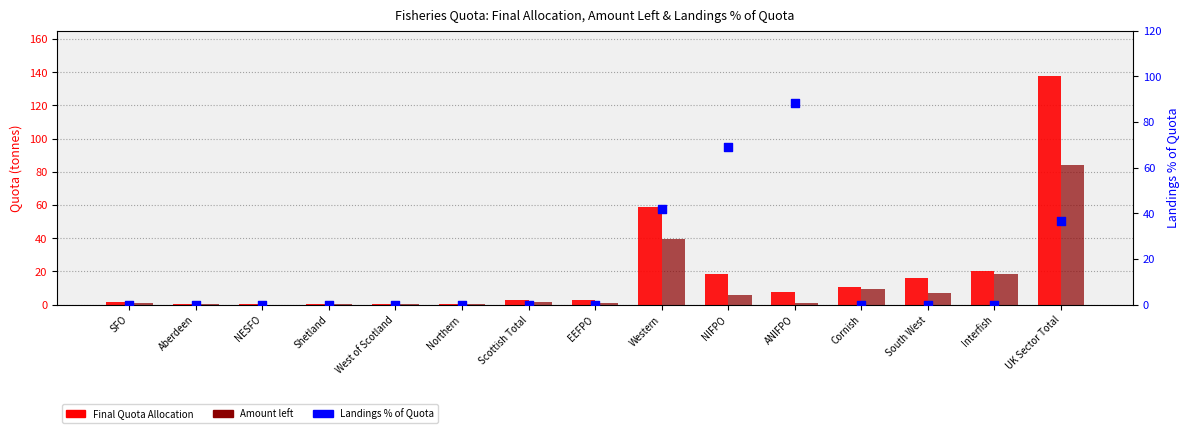

Which series contains the lowest Y value?

Amount left